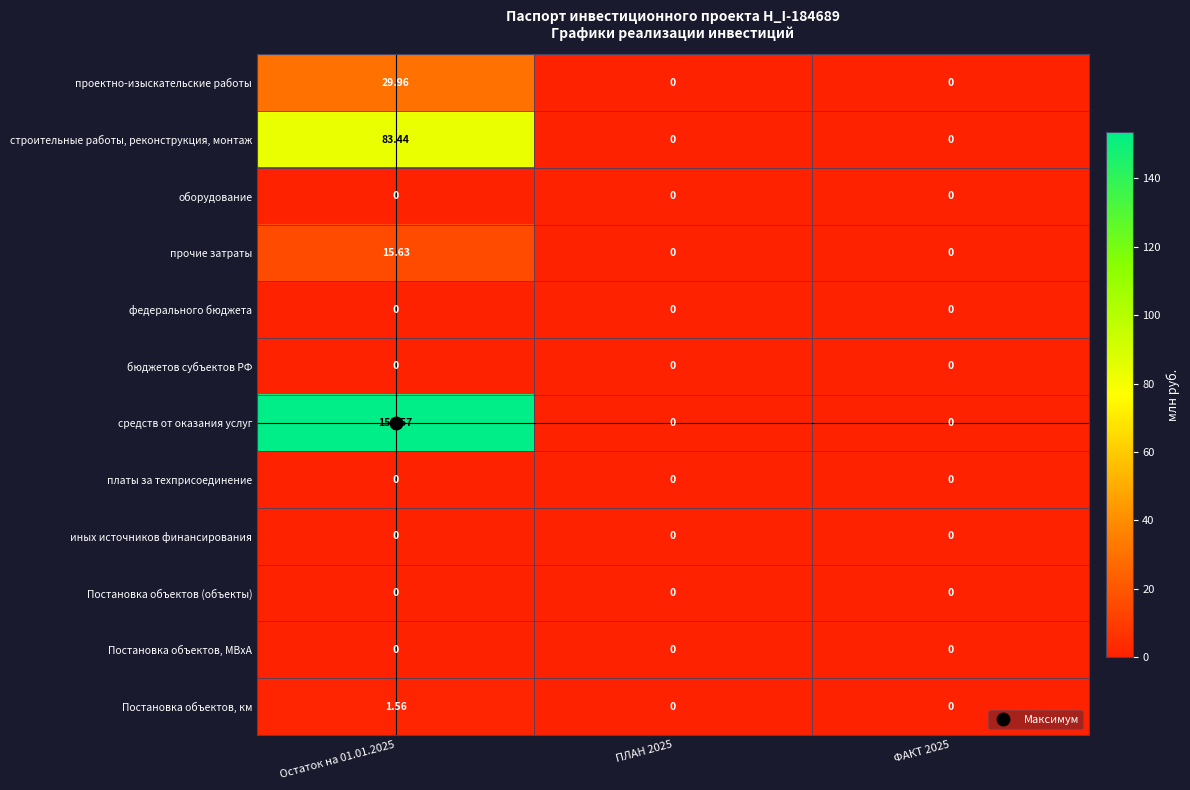

Which series has the widest spread of values?

средств от оказания услуг